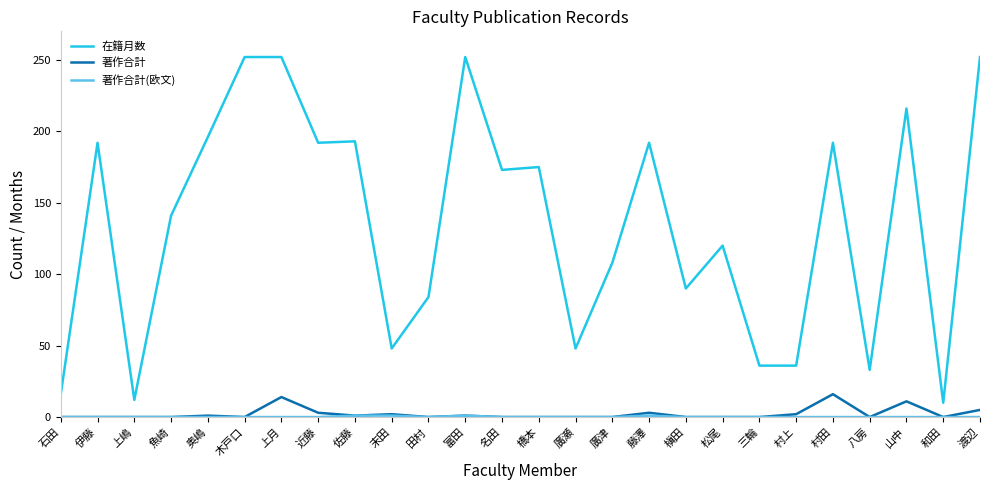

What position from the right is 木戸口?

21